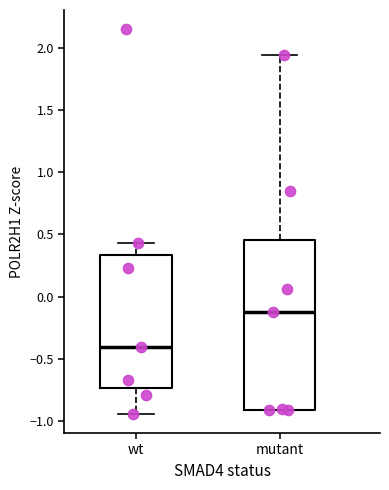

Reading left to right, read every box against the y-axis: the position of its median line, the range the box covers, and the ends of its whiskers. The values are not printed on the chart, so give them approximately, as read against the axis.

wt: median -0.40, box -0.75 to 0.35, whiskers -0.95 to 0.45
mutant: median -0.10, box -0.90 to 0.45, whiskers -0.90 to 1.95